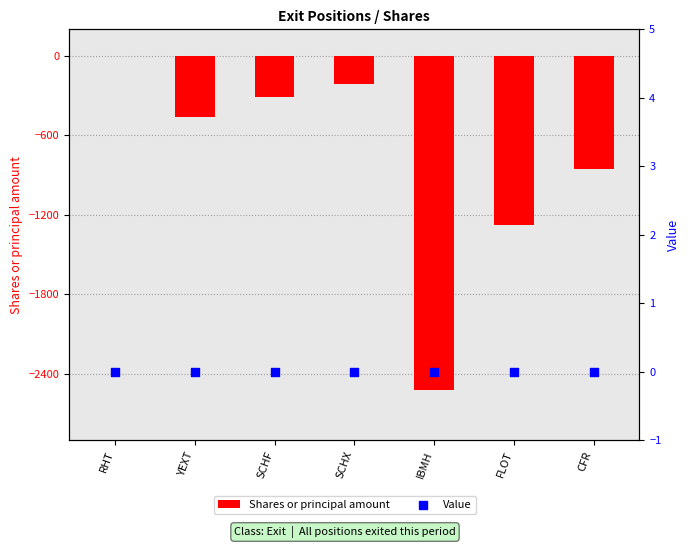

At how many categories does at least one series exceed -1814?

7